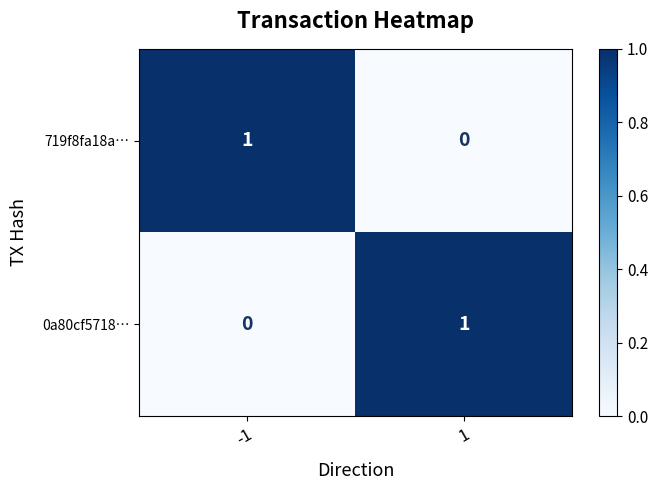

What is the maximum value shown in the chart?

1